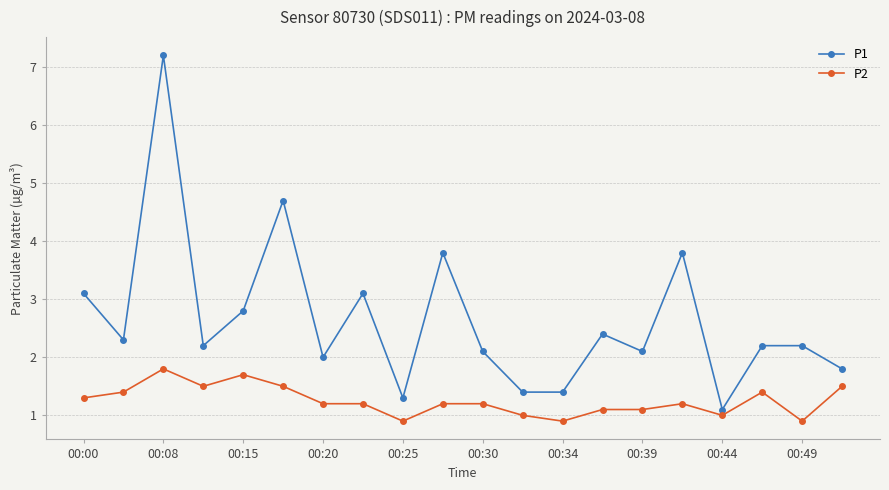

True or false: P2 has more than 1 interior local peaks.

True